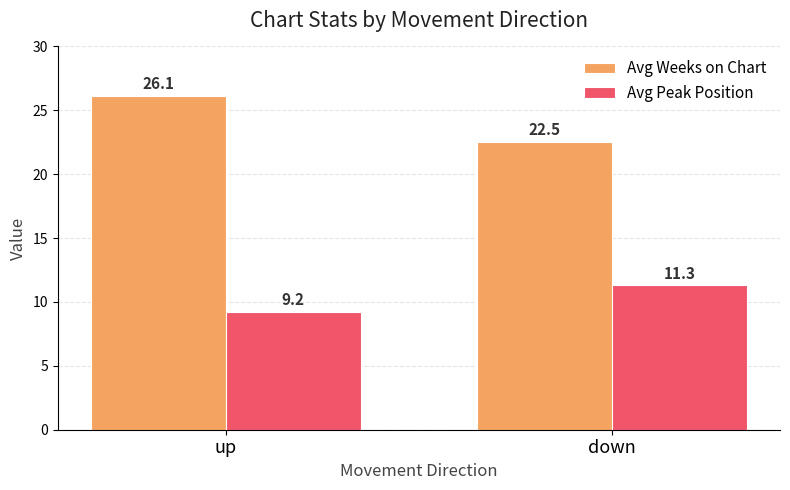

What is the difference between the maximum and minimum values in the Avg Weeks on Chart series?

3.6